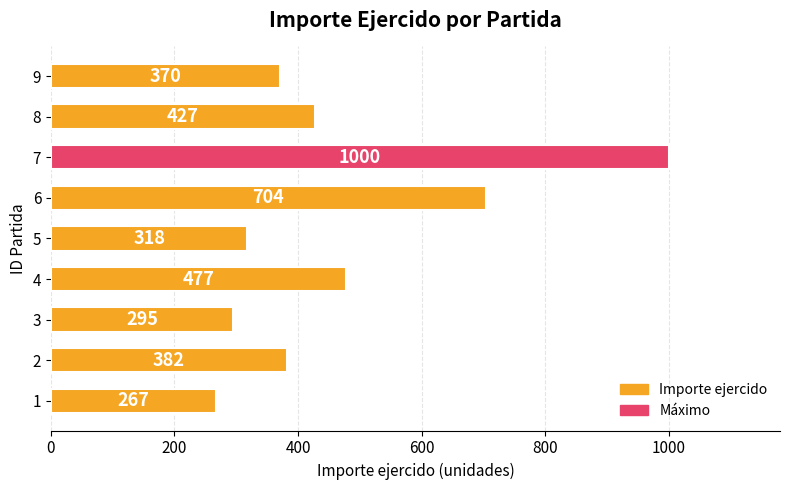

Where is the data nearest to the value 633?

6